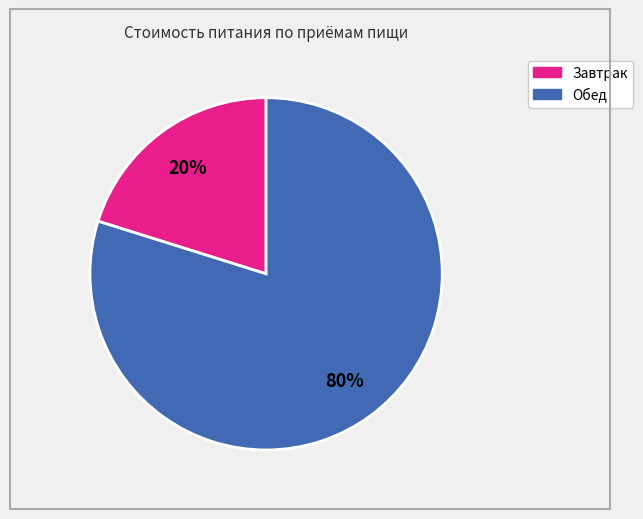

The Завтрак slice represents 25% of the pie. True or false?

False